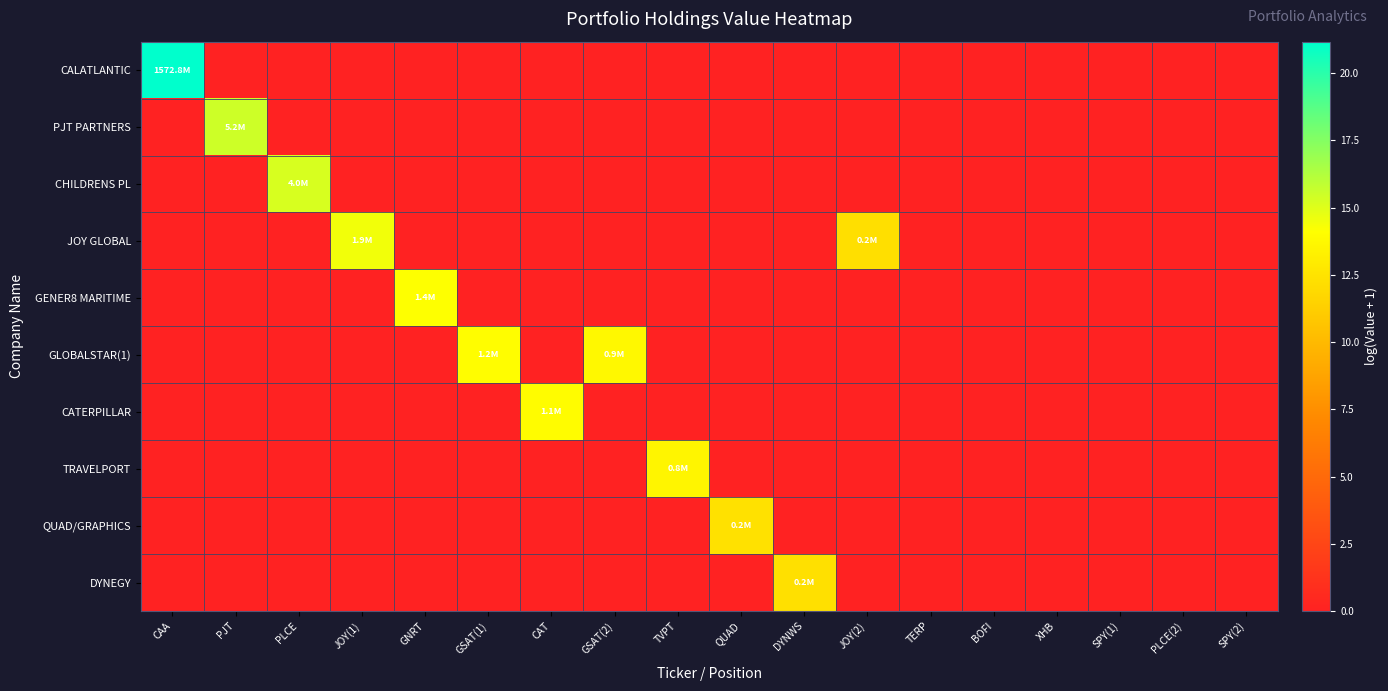

At how many categories does at least one series exceed 2?

12